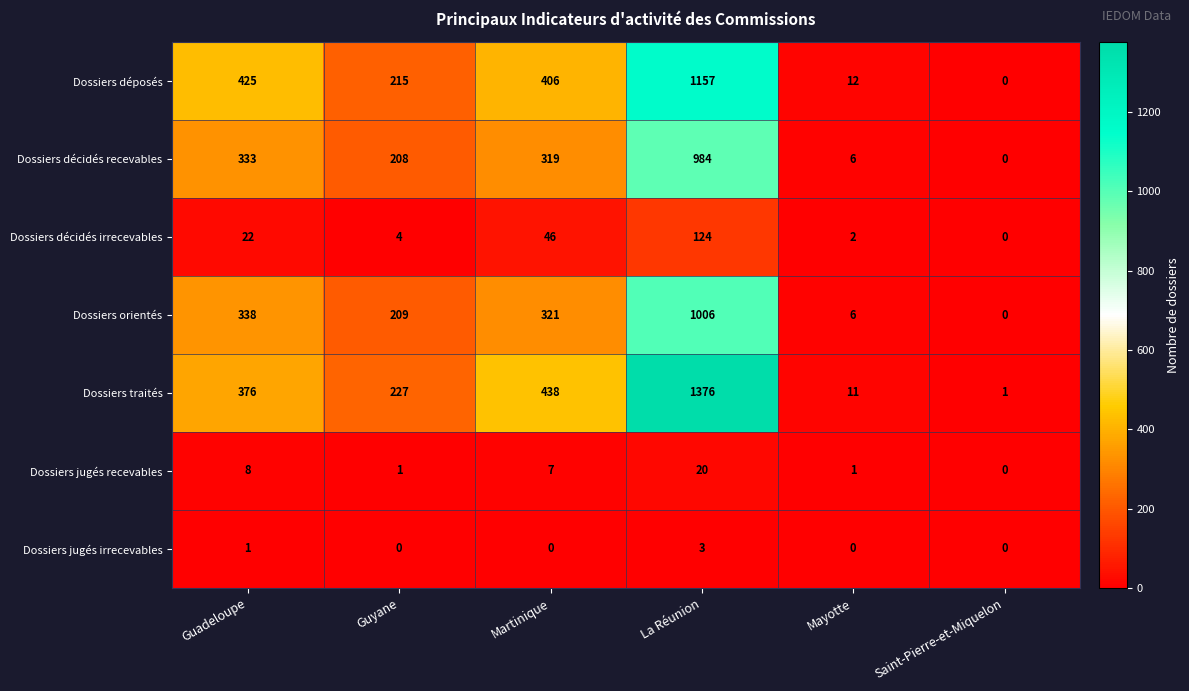

What is the sum of all Dossiers traités values?

2429